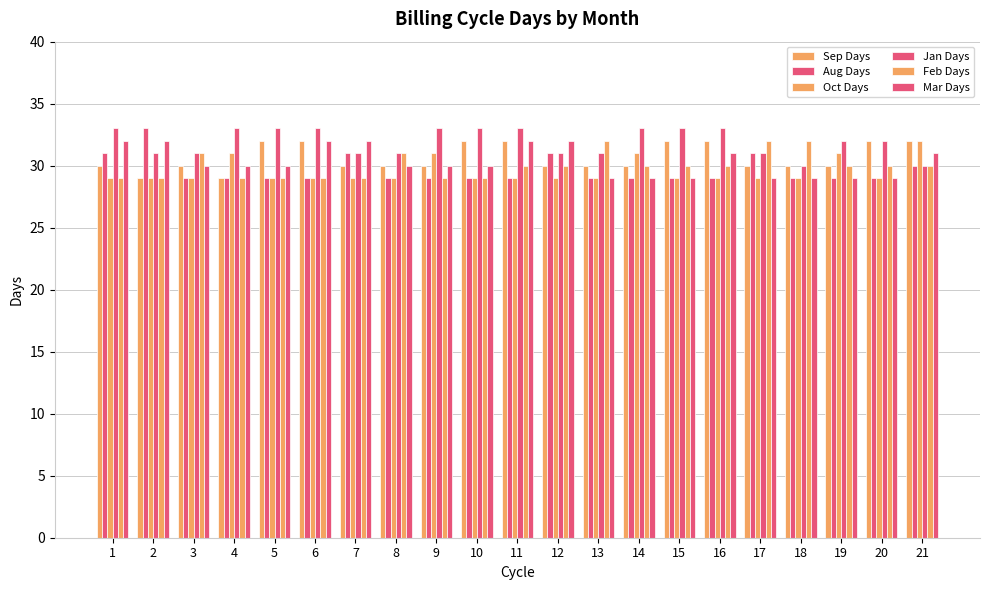

Which category has the lowest value across all series?

2